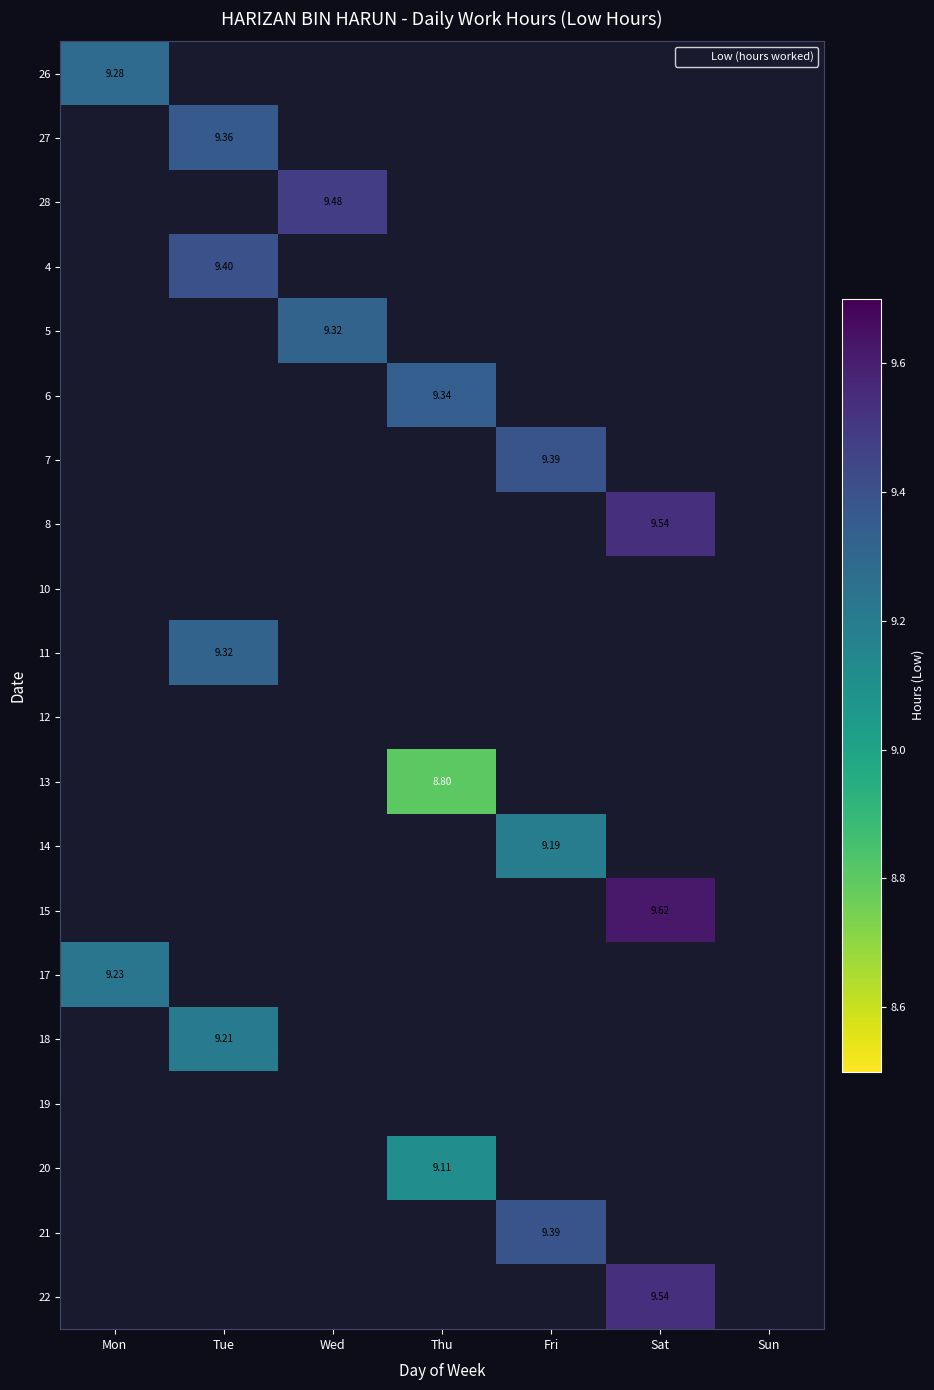

Between Thu and Sat, which is larger?

Sat